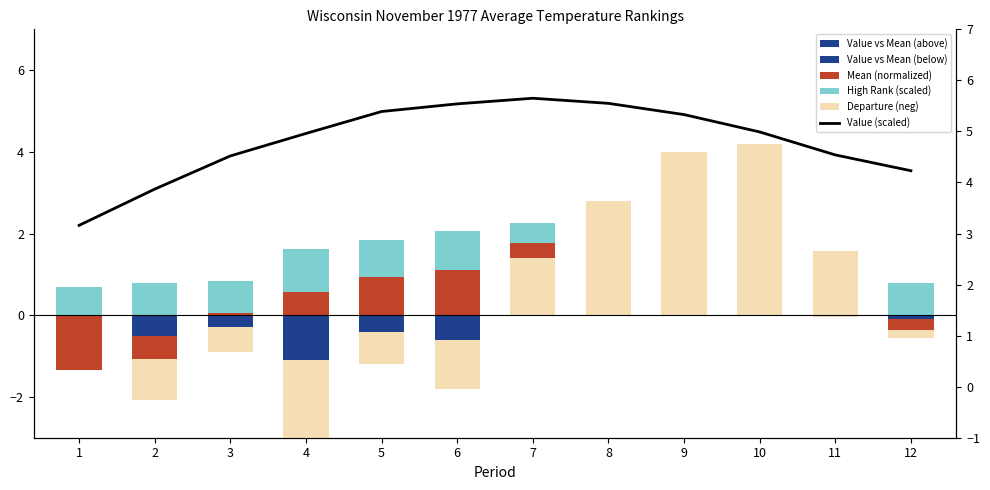

Which category has the lowest value across all series?

4